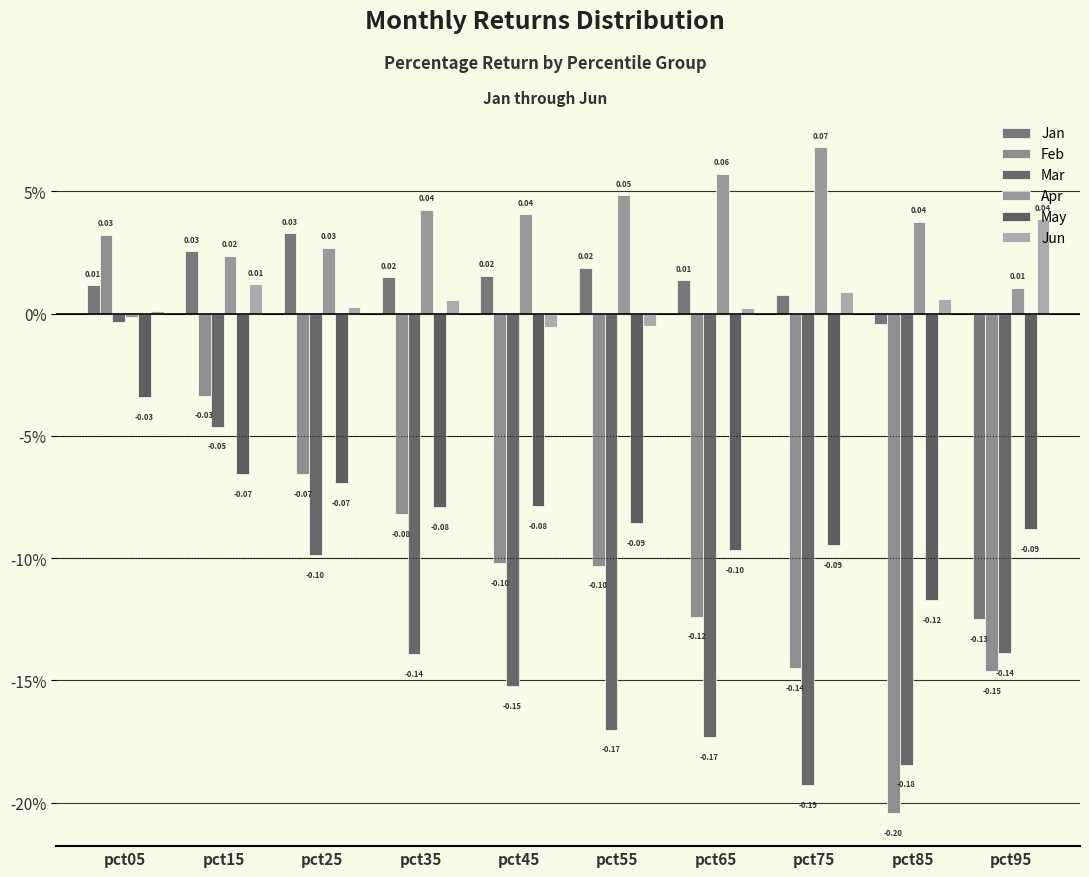

Does the chart contain any negative values?

Yes